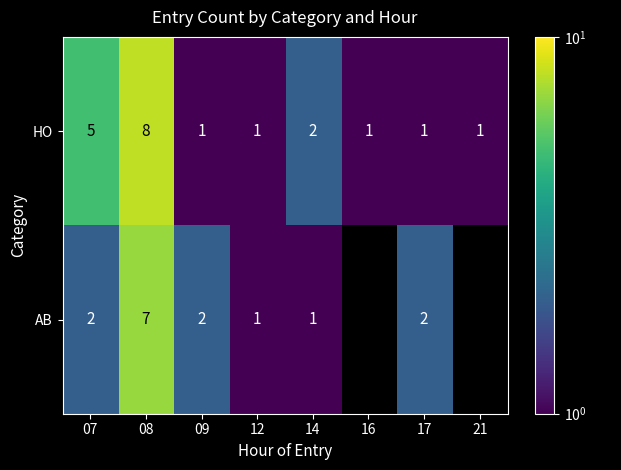

Count the HO values in the range 1 to 5.

7